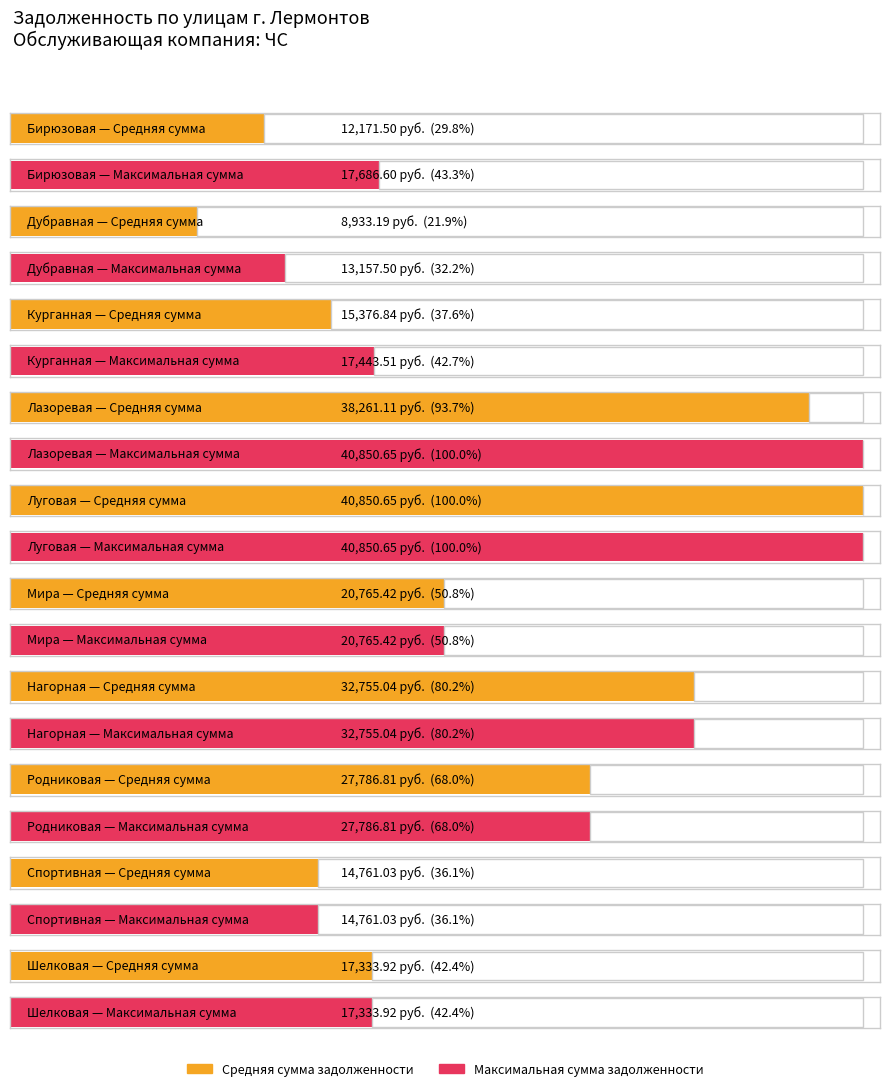

True or false: Максимальное значение has a value of 20765.4 at Мира.

True